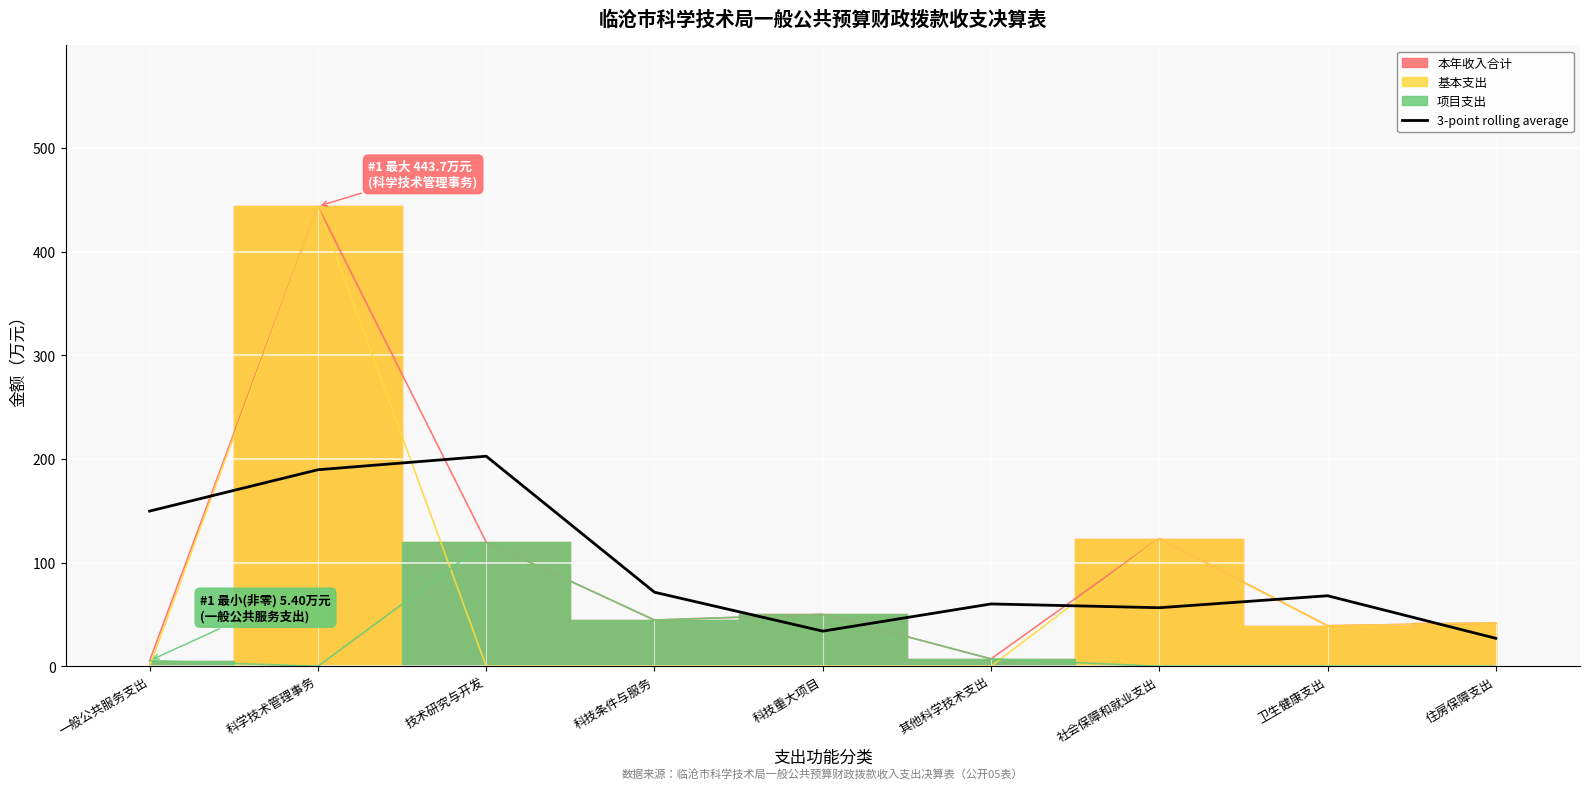

What is the sum of the values at 科技重大项目 and 一般公共服务支出?

183.6